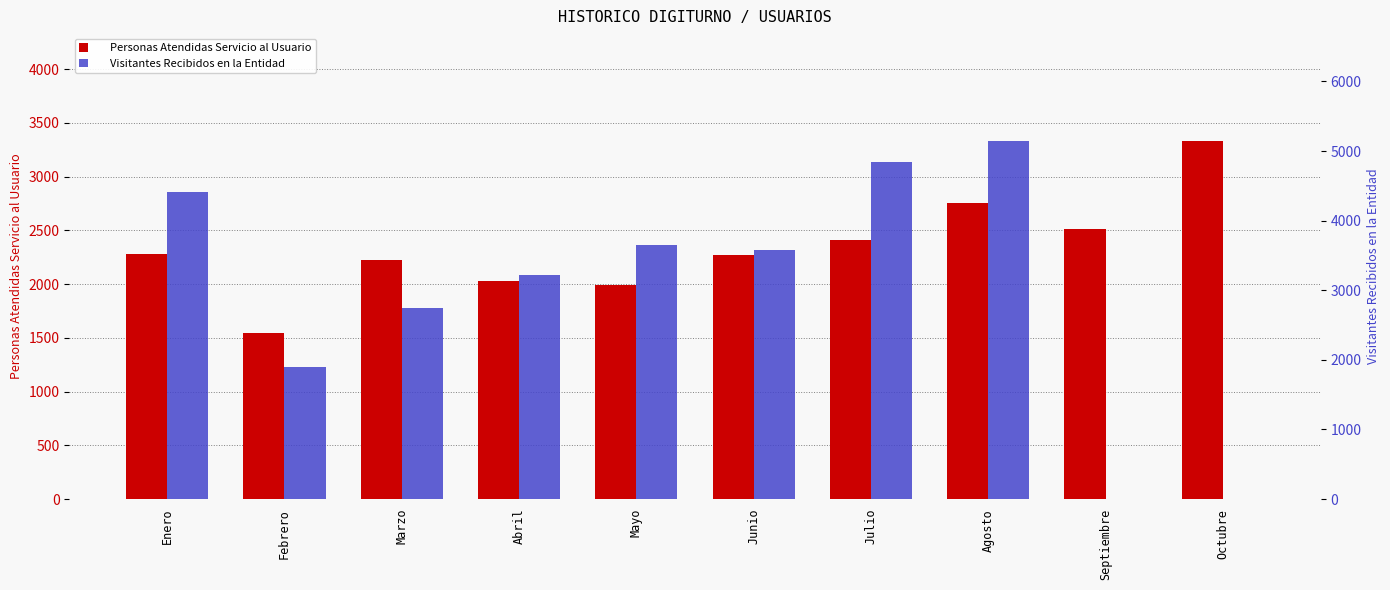

At how many categories does at least one series exceed 3535?

5